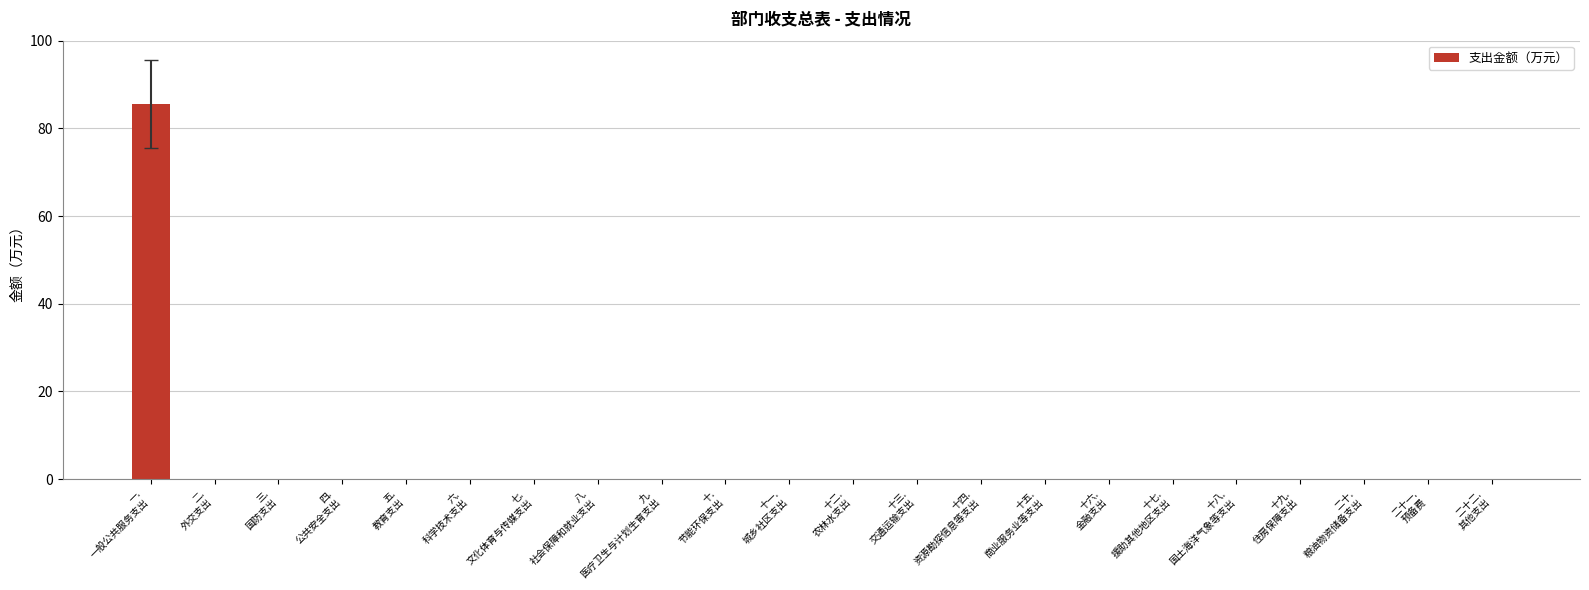

The value at 二十.
粮油物资储备支出 is 29.8. True or false?

False